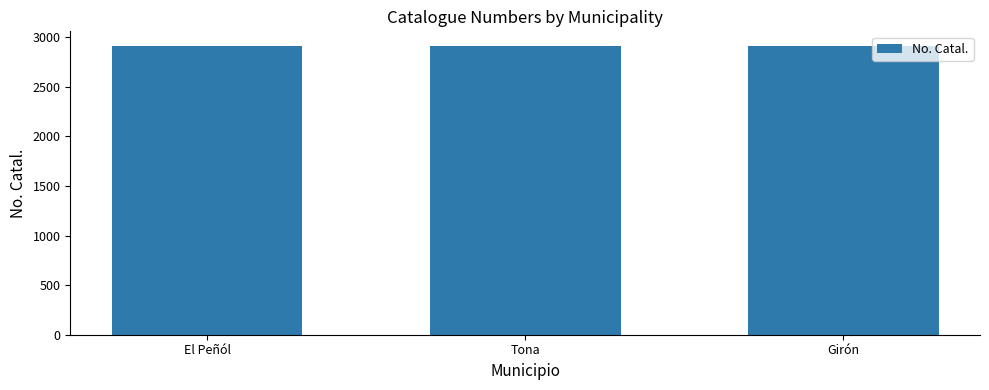

Read the value at Girón.

2915